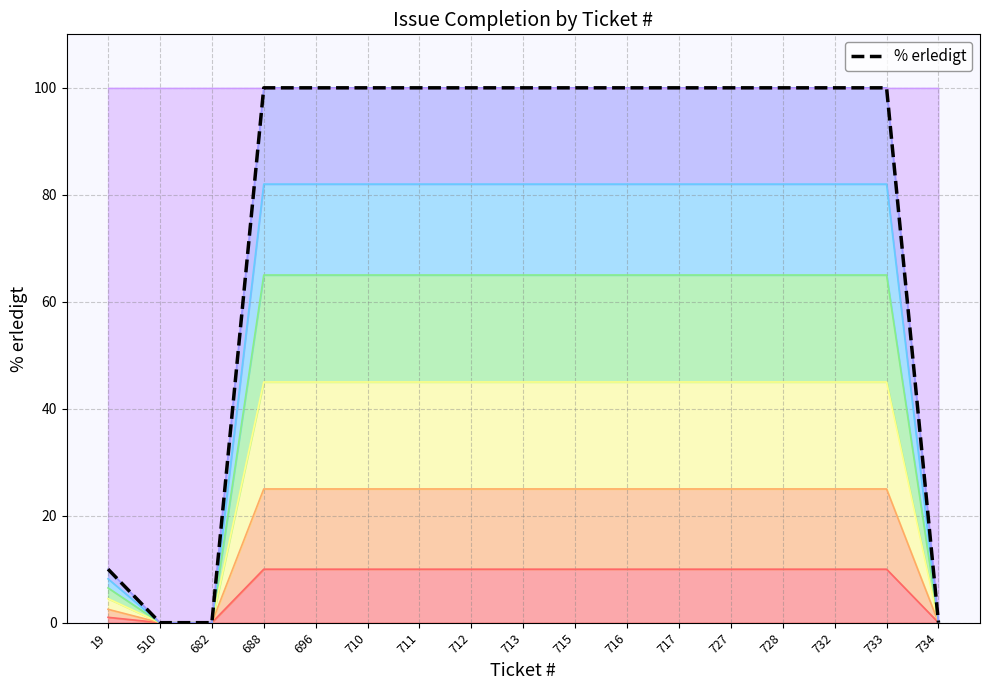

The chart shows a value of 164 at 715. True or false?

False